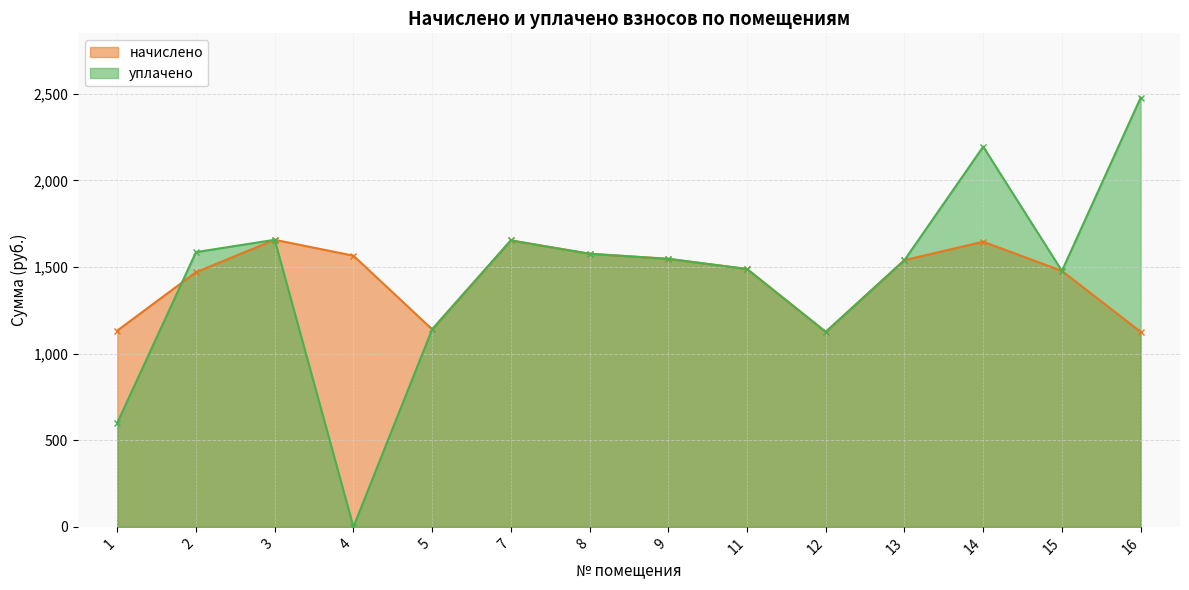

Reading left to right, extract all data points from this chart.

начислено: 1132.8	1470.1	1657.0	1565.4	1140.1	1653.4	1576.4	1547.0	1488.4	1125.5	1539.7	1646.0	1477.4	1125.5
уплачено: 600.0	1585.9	1657.0	0.0	1140.1	1653.4	1576.4	1547.0	1488.4	1125.5	1539.7	2194.7	1477.4	2477.2